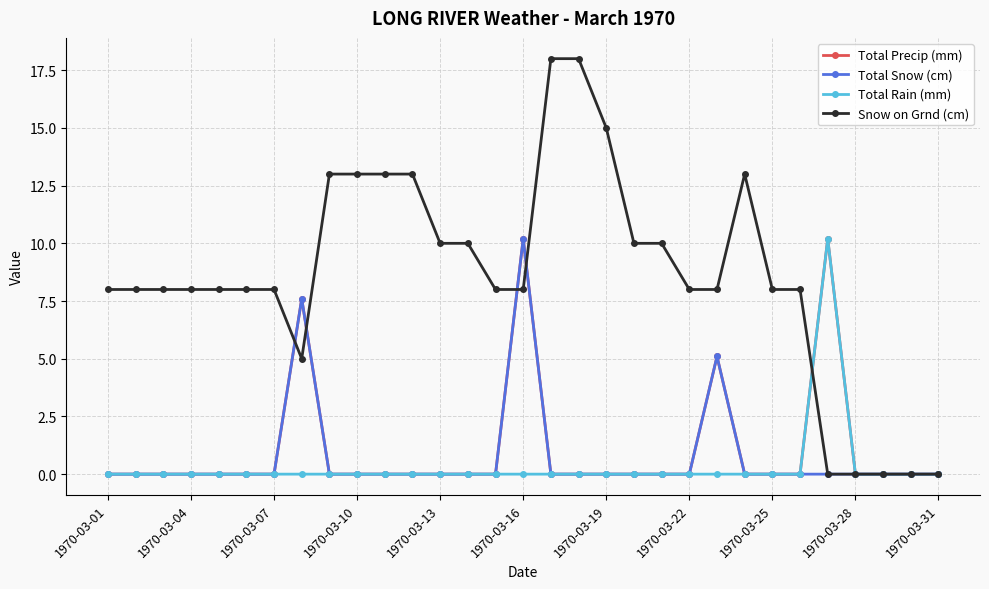

Does the chart have visible grid lines?

Yes